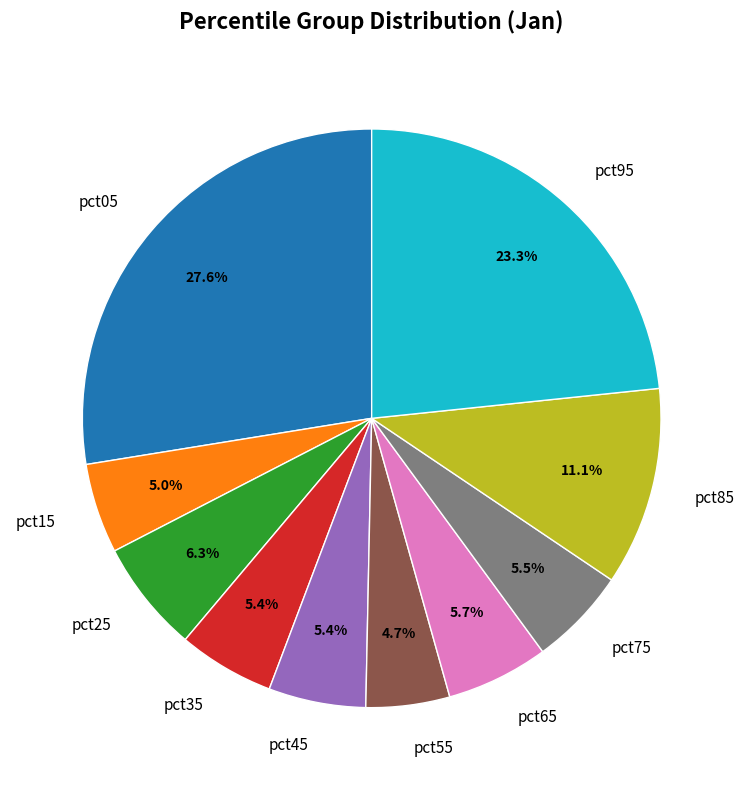

Is there a majority slice in this chart?

No